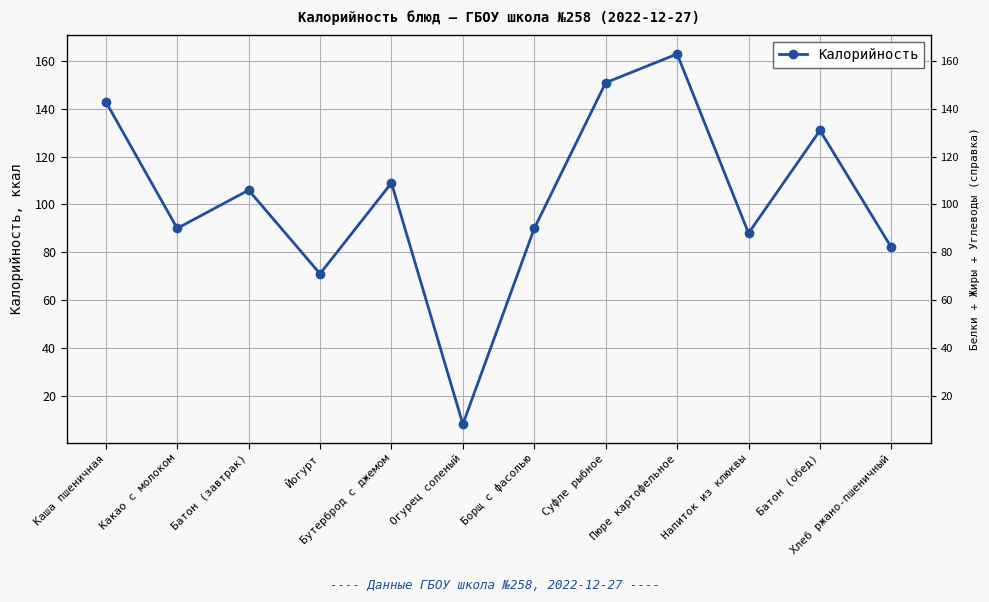

What is the average value?

103